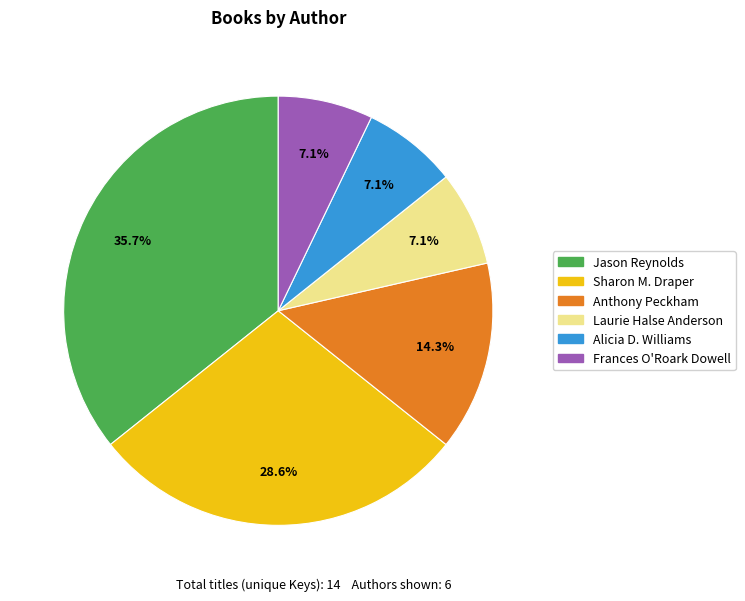

Approximately how many times larger is the value at Anthony Peckham compared to Frances O'Roark Dowell?

2.0